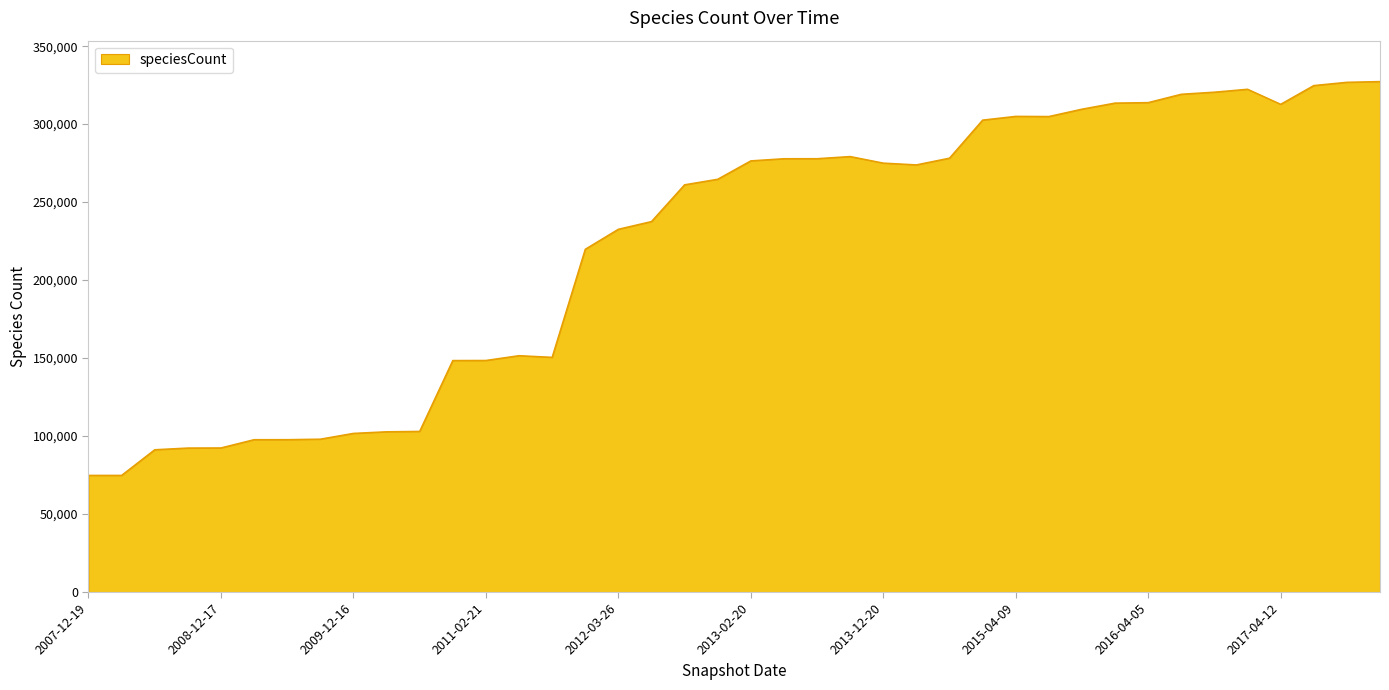

What is the minimum value shown in the chart?

74833